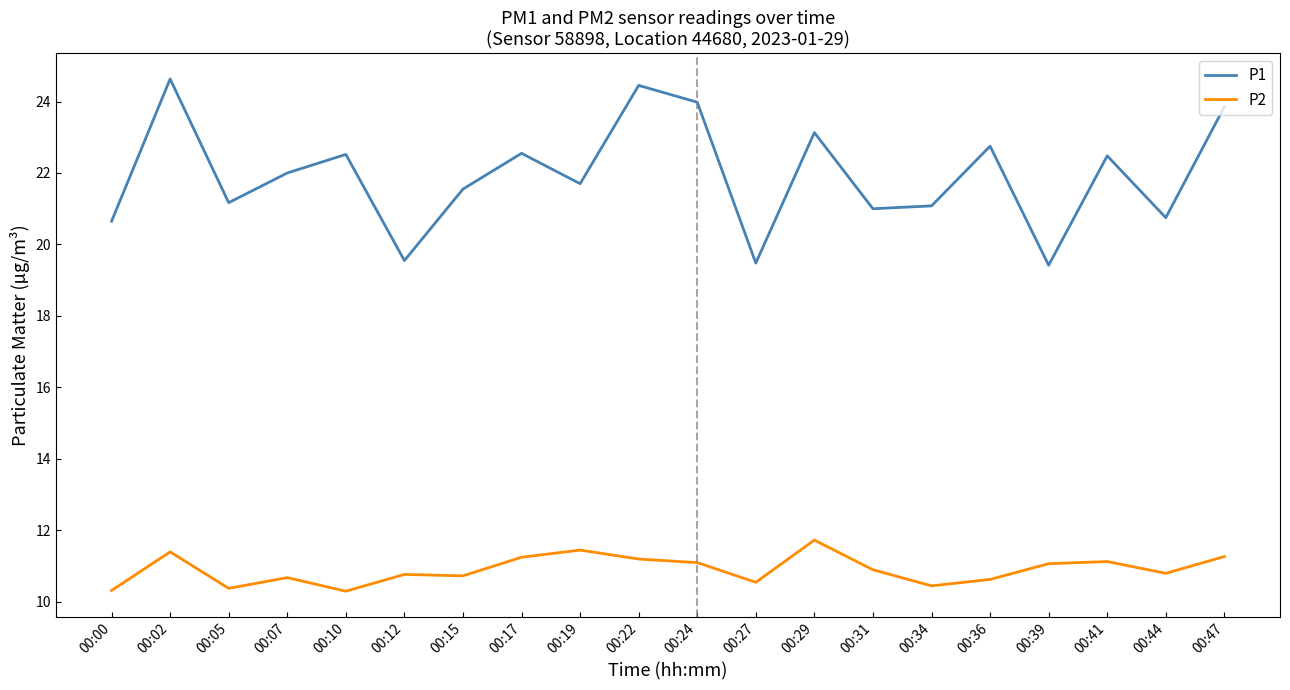

True or false: P2 has more than 0 interior local peaks.

True